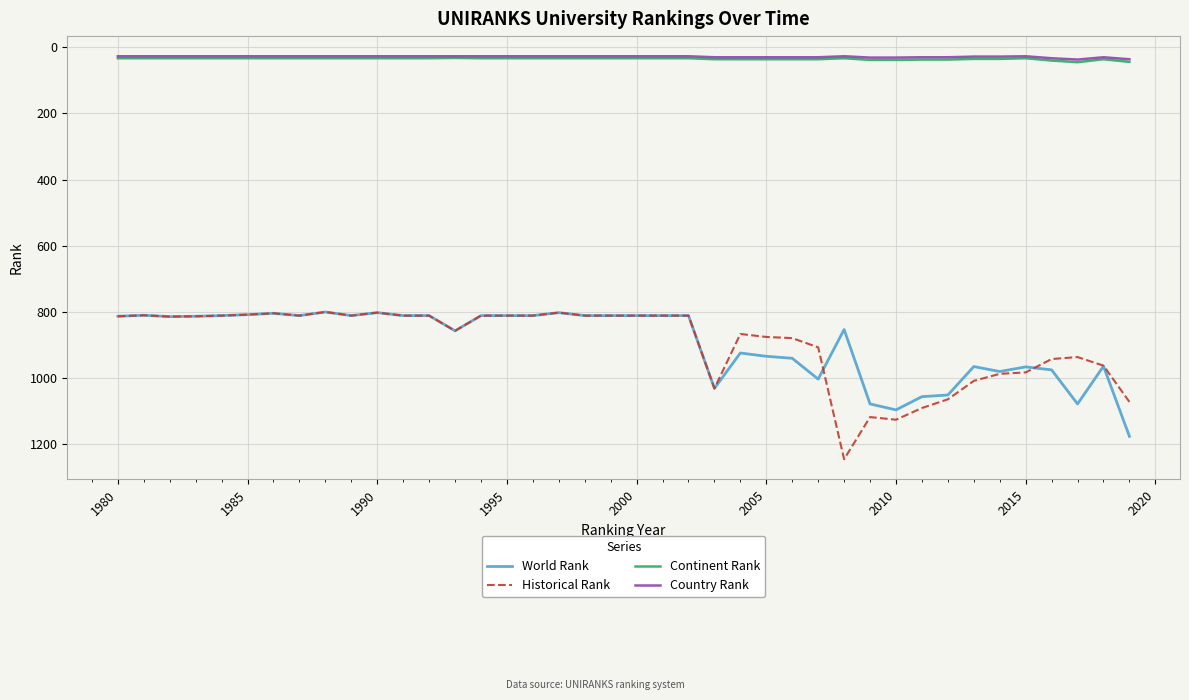

True or false: Country Rank and Historical Rank intersect in this chart.

False